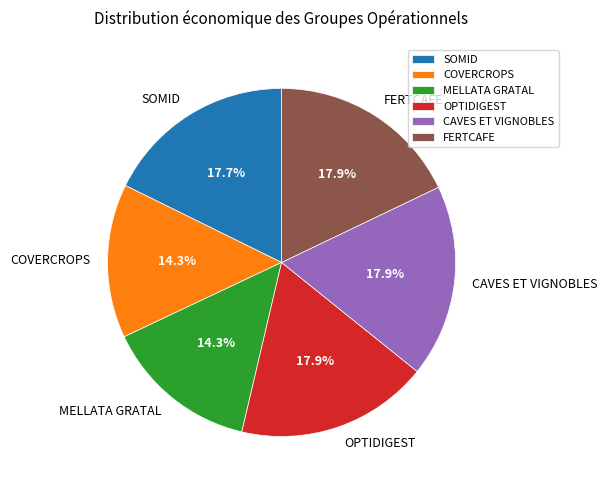

True or false: CAVES ET VIGNOBLES accounts for 6% of the total.

False